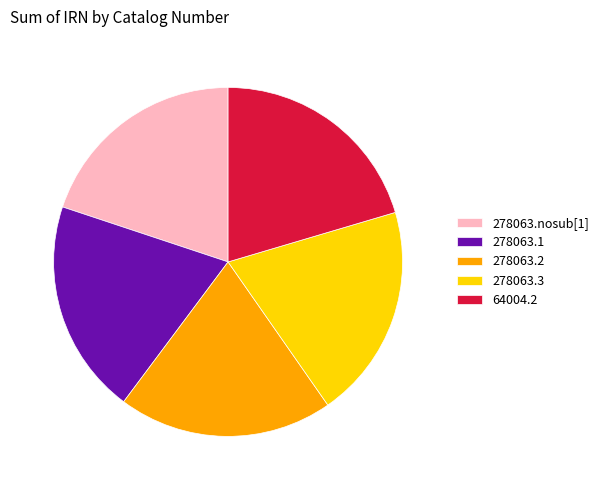

True or false: 278063.2 accounts for 20% of the total.

True